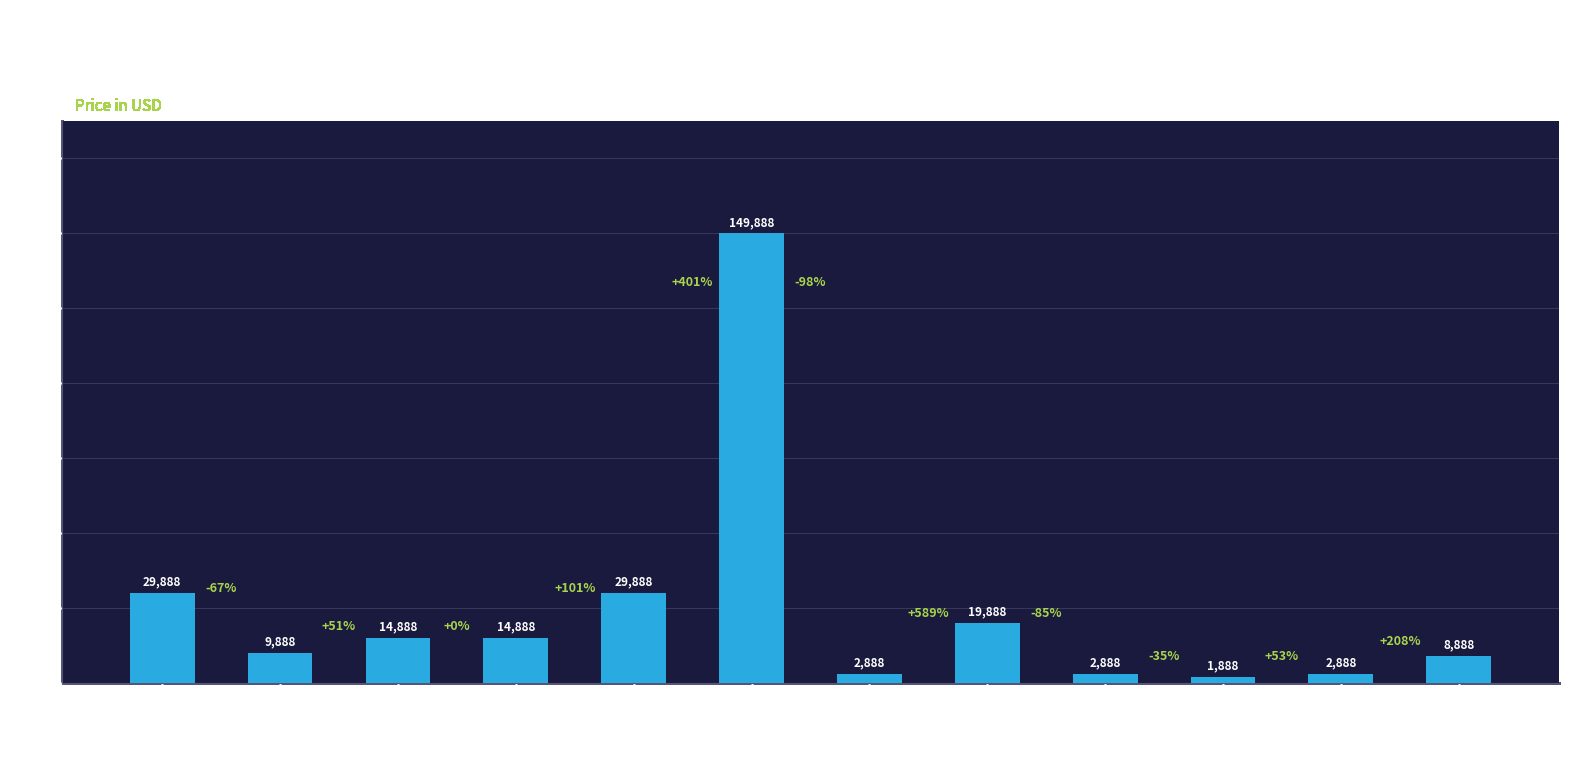

What is the difference between the second highest and second lowest values?

27000